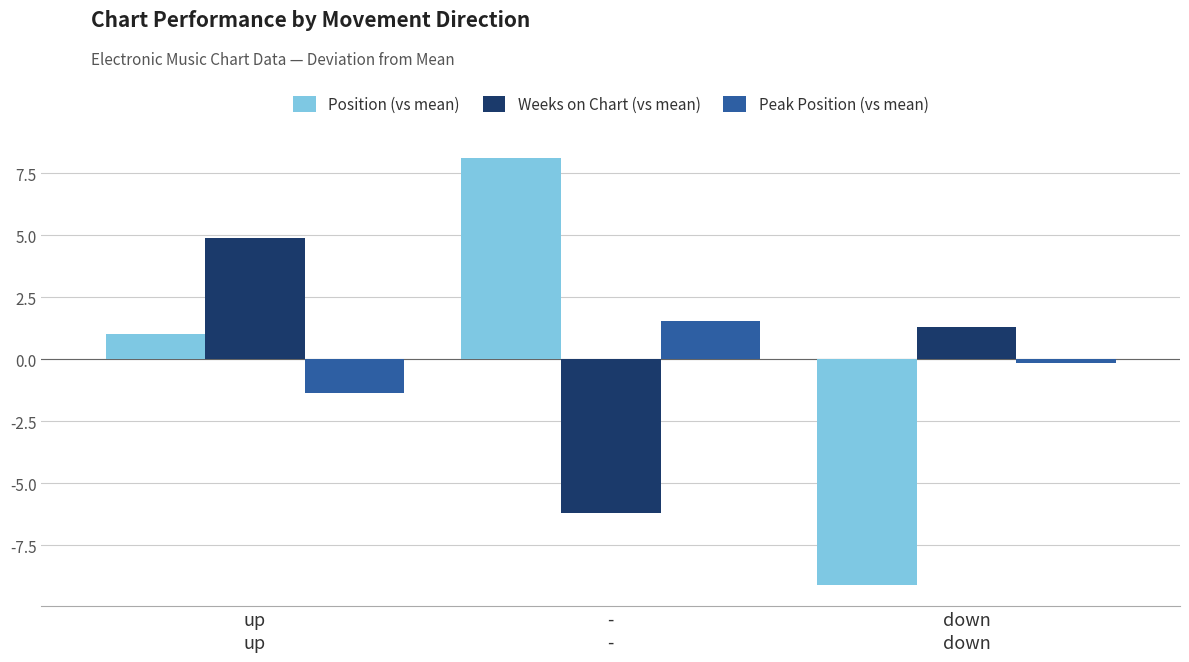

Rank the categories by Peak Position (vs mean) value from lowest to highest.

up, down, -